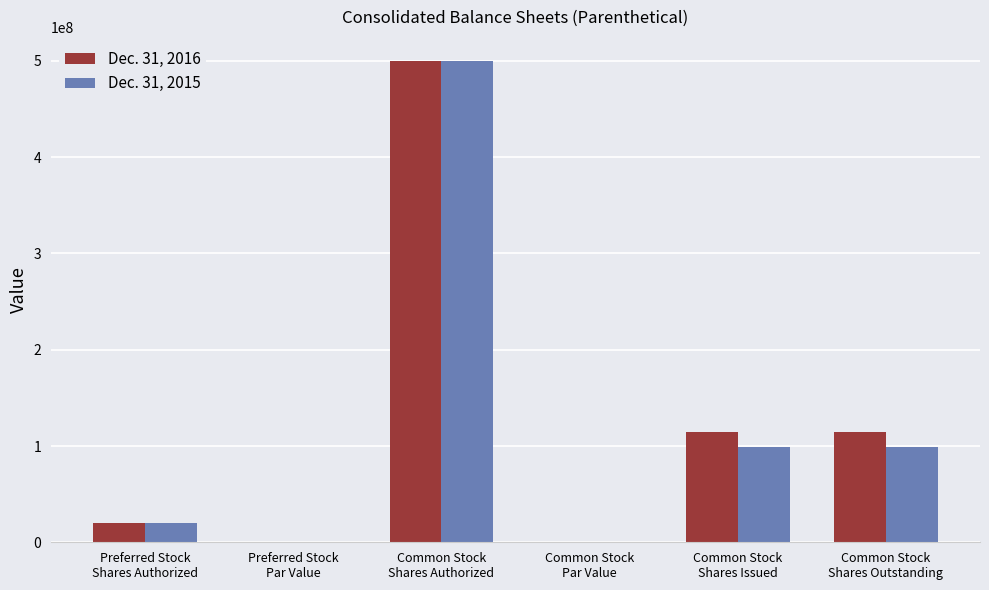

What is the sum of all Dec. 31, 2016 values?

748361656.0